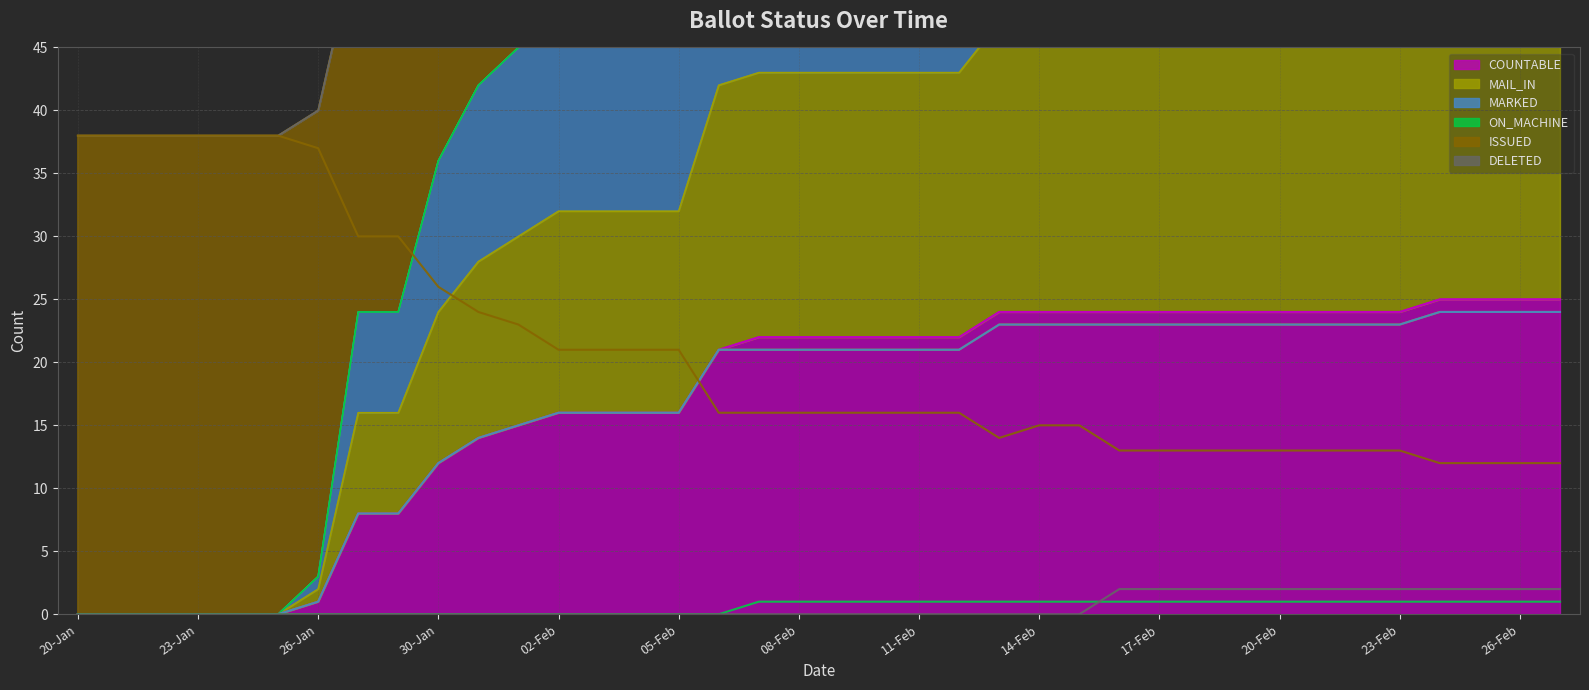

Does the chart display data point markers on the line(s)?

No